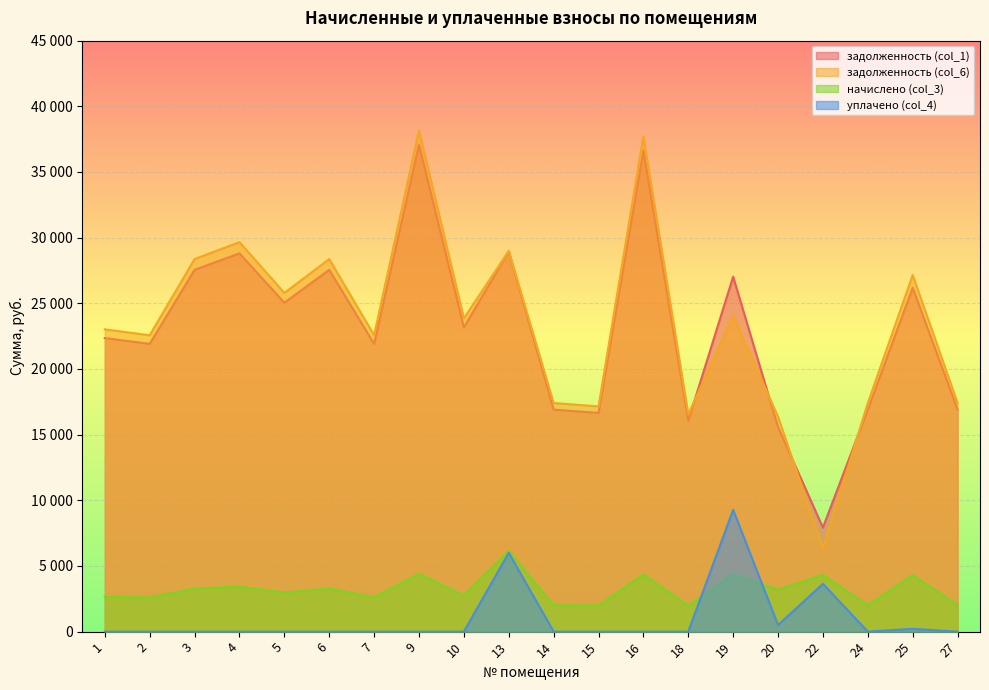

At which category does начислено (col_3) reach its first local peak?

4